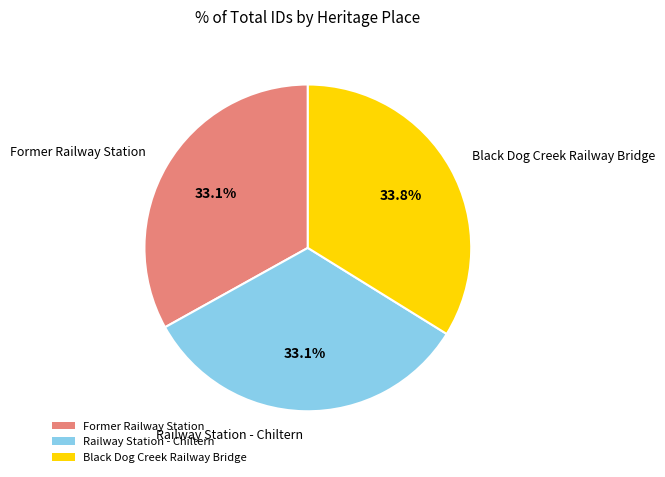

To the nearest percent, what is the combined percentage of Former Railway Station and Black Dog Creek Railway Bridge?

67%